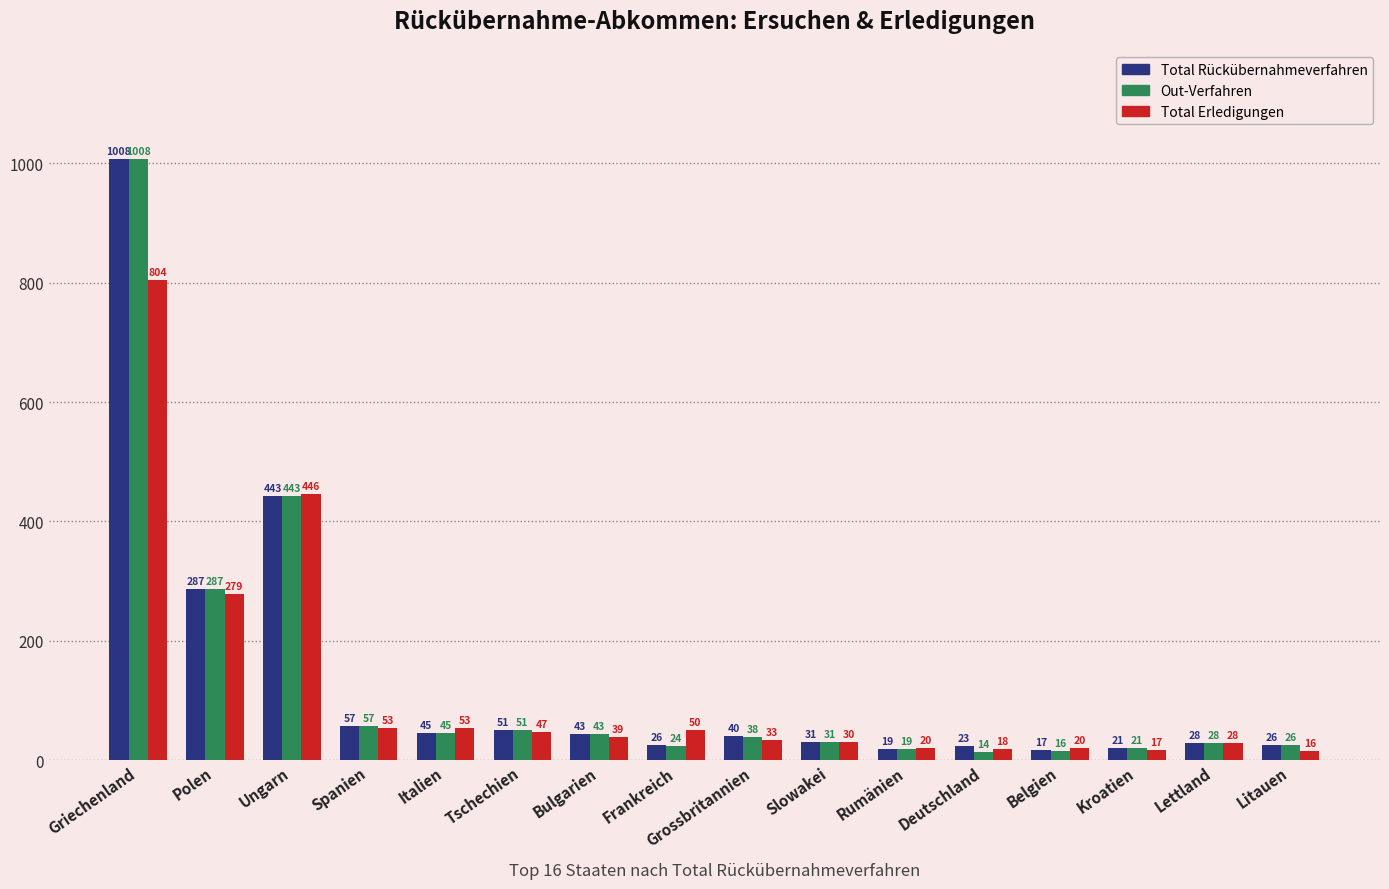

Is it true that Out-Verfahren equals 725 at Ungarn?

False